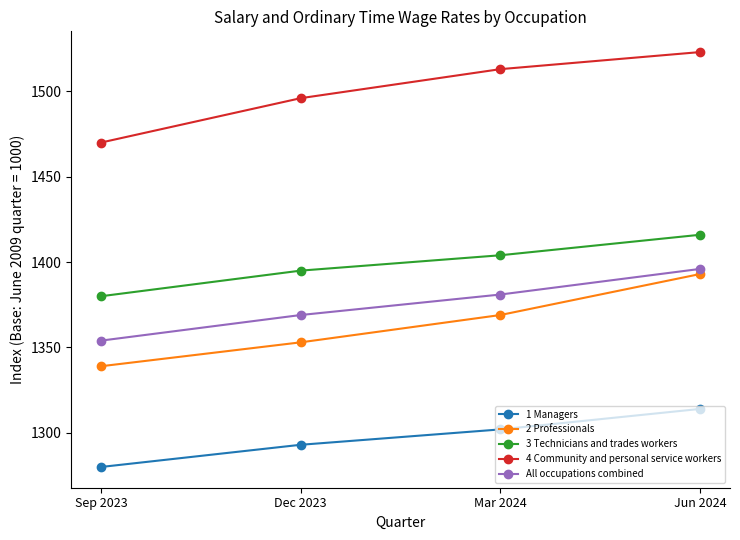

True or false: All occupations combined and 3 Technicians and trades workers intersect in this chart.

False